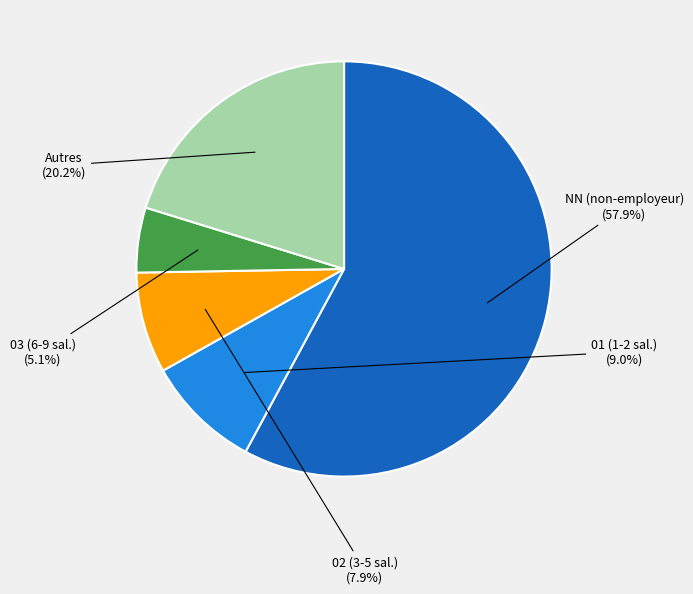

Combined, do 03 (6-9 sal.) and 01 (1-2 sal.) account for over 50%?

No